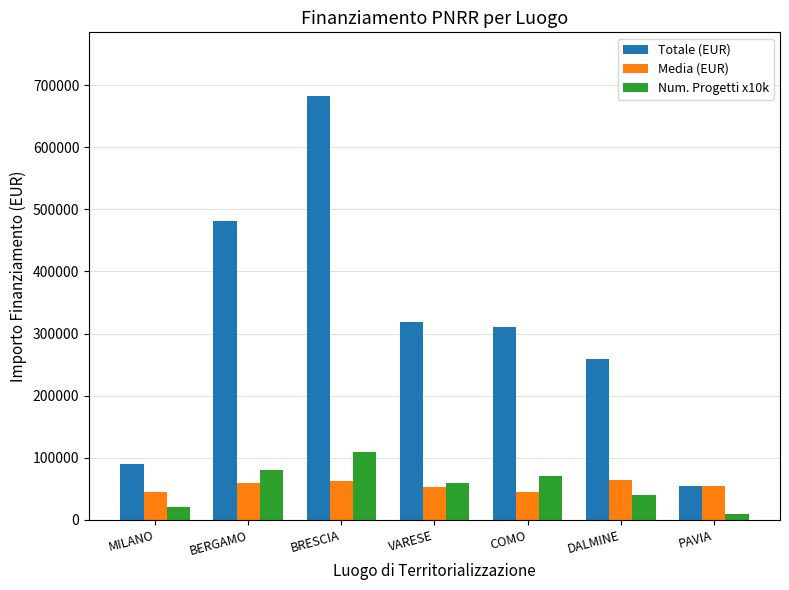

What is the value of the Media (EUR) bar at the 6th from the left?

64596.7